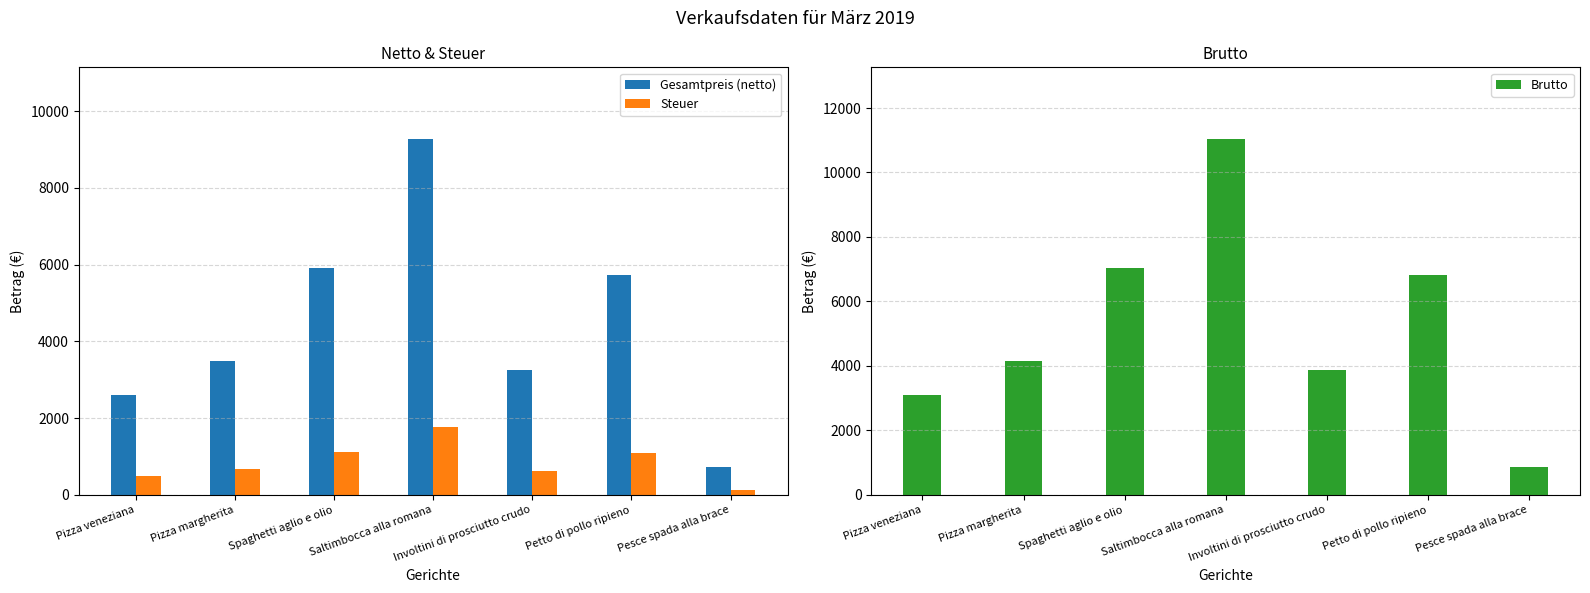

What position from the left is Pesce spada alla brace?

7